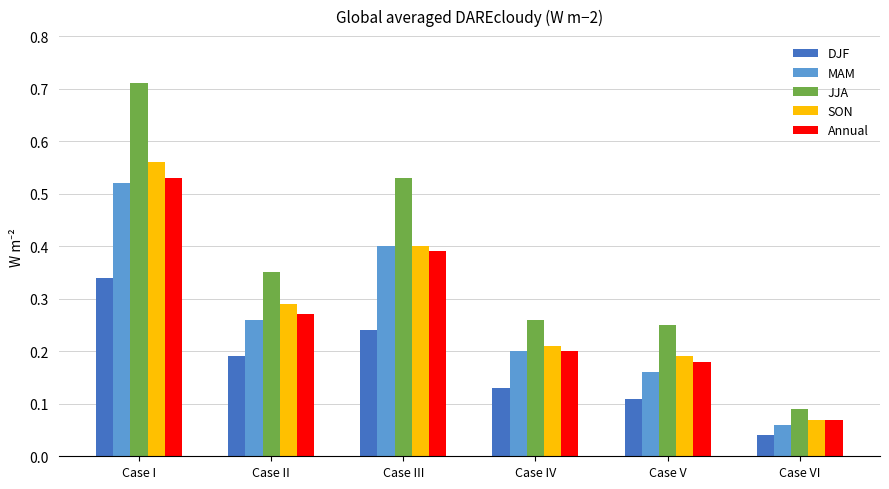

Which series changed the most between Case II and Case IV?

JJA